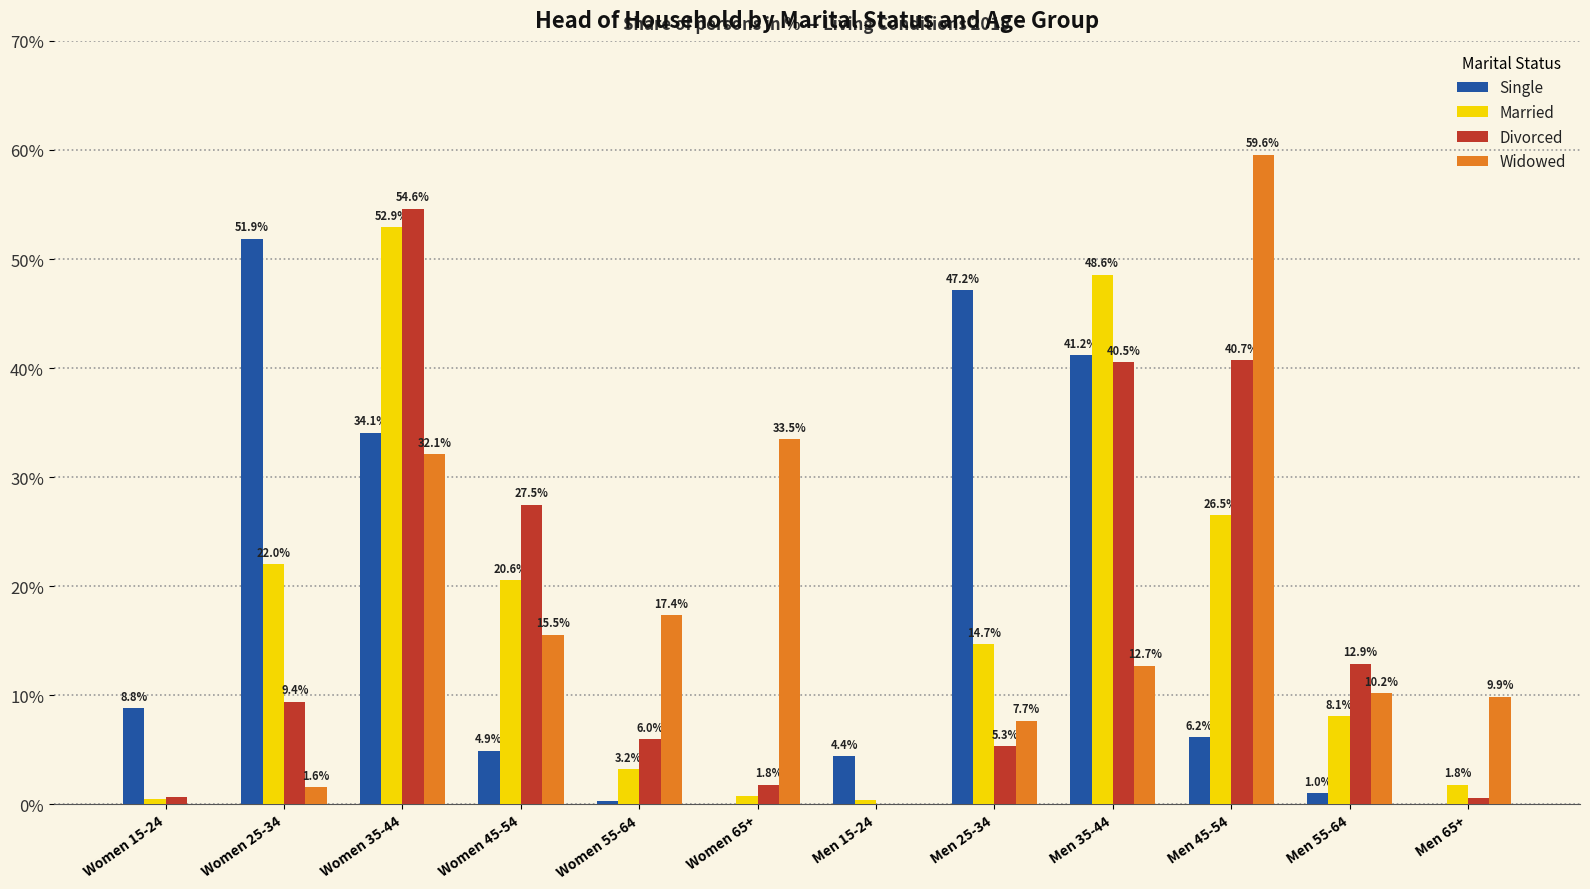

What is the sum of all Divorced values?

200.0